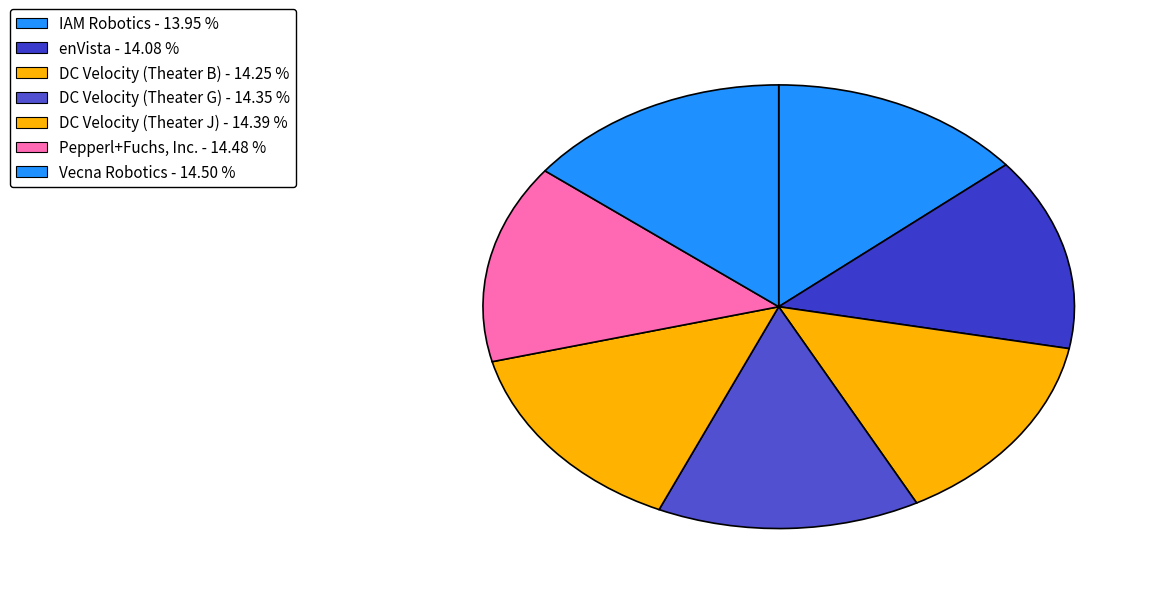

What portion of the pie excludes Pepperl+Fuchs, Inc.?

85.5%